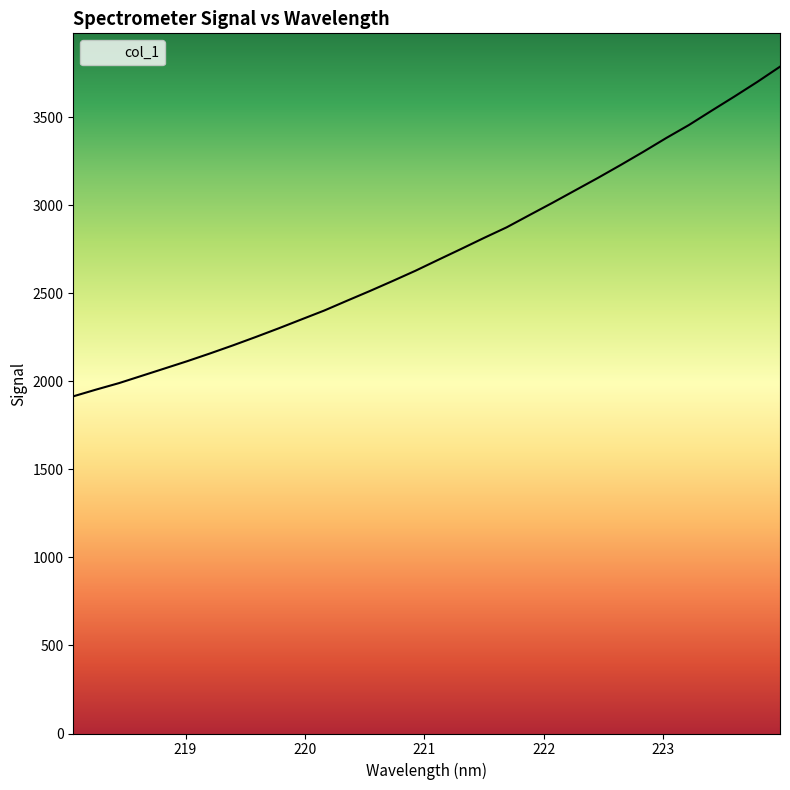

What is the minimum value shown in the chart?

1915.0